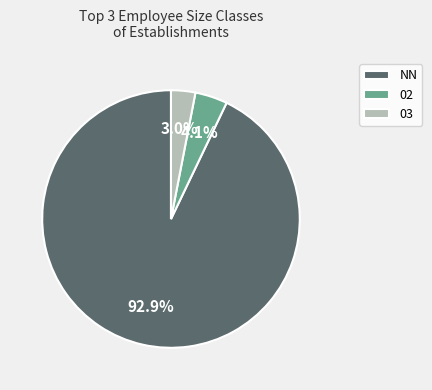

To the nearest percent, what is the combined percentage of 02 and 03?

7%